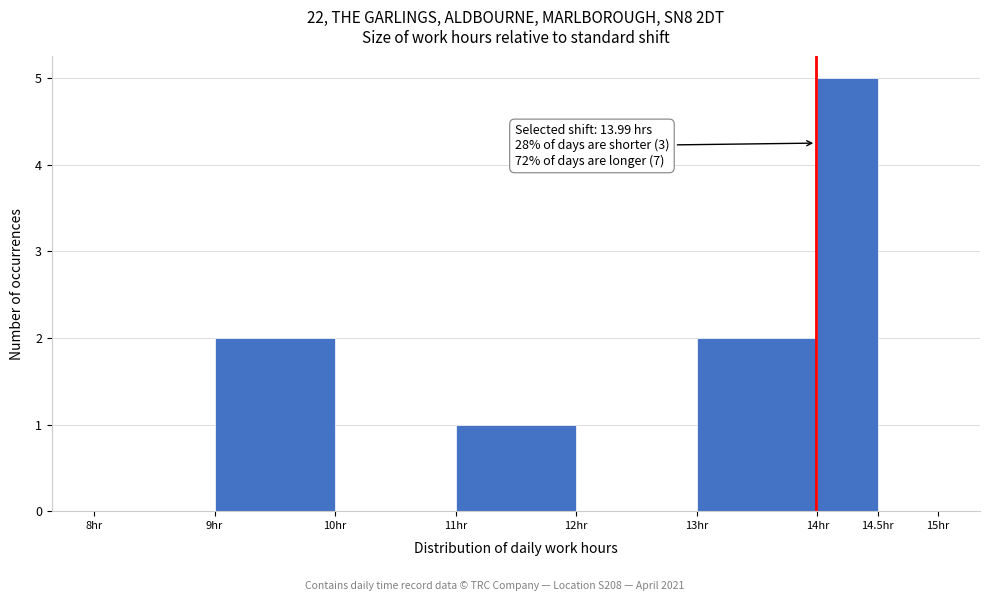

Over which range of the x-axis is the bar tallest?

14.0 to 14.5